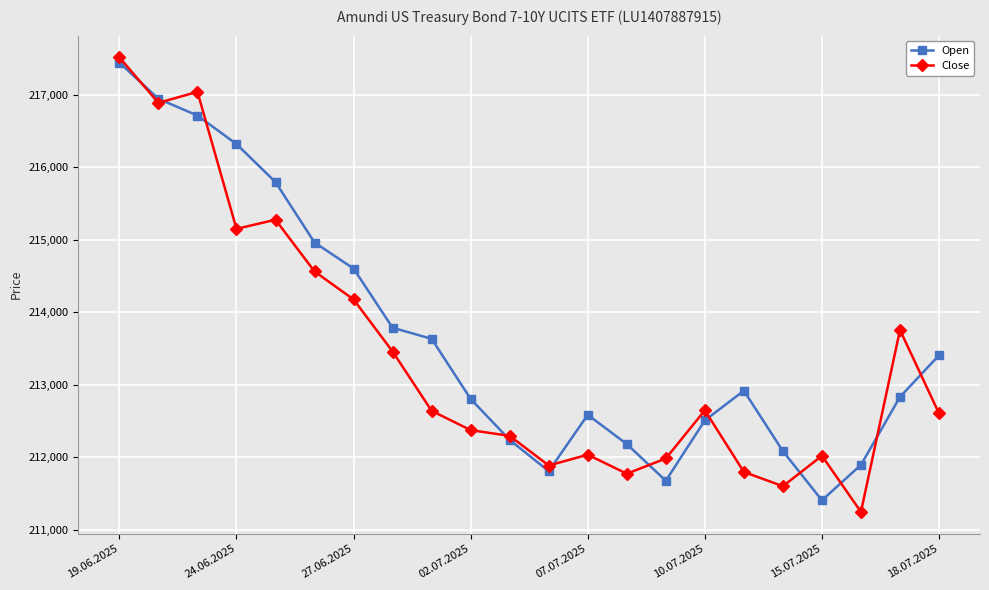

What is the lowest value of the Close series?

211248